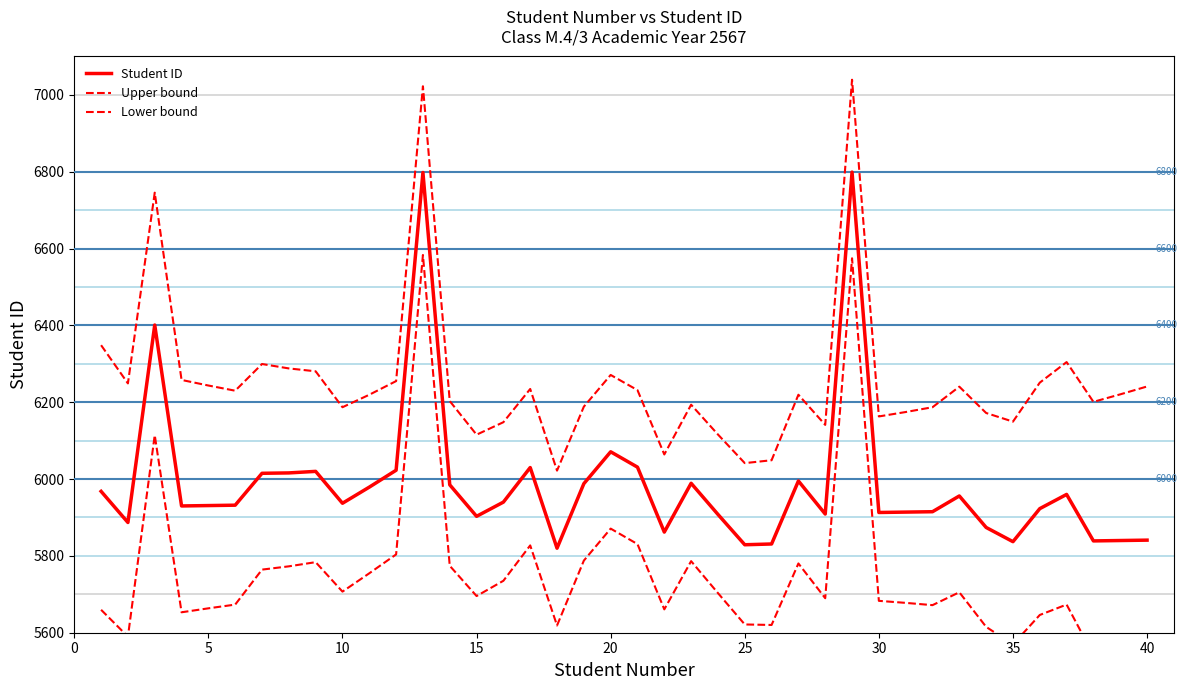

In Upper bound, how many points are higher than both neighbors (excluding endpoints)?

10